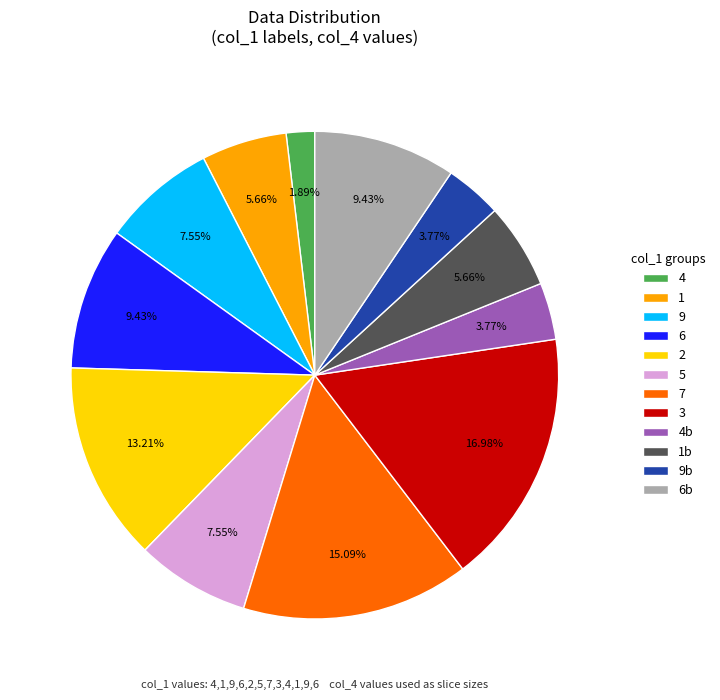

What percentage do 1 and 7 together represent?

20.8%